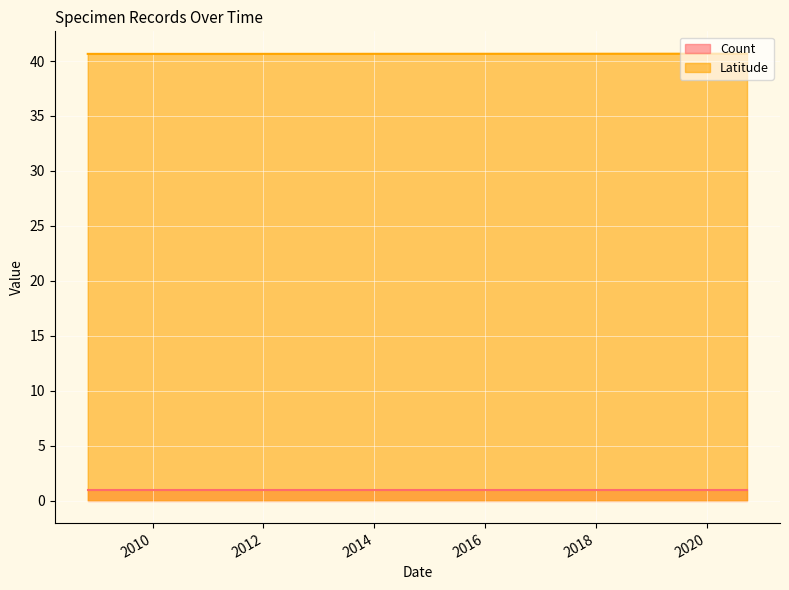

What is the average value of the Latitude series?

40.7